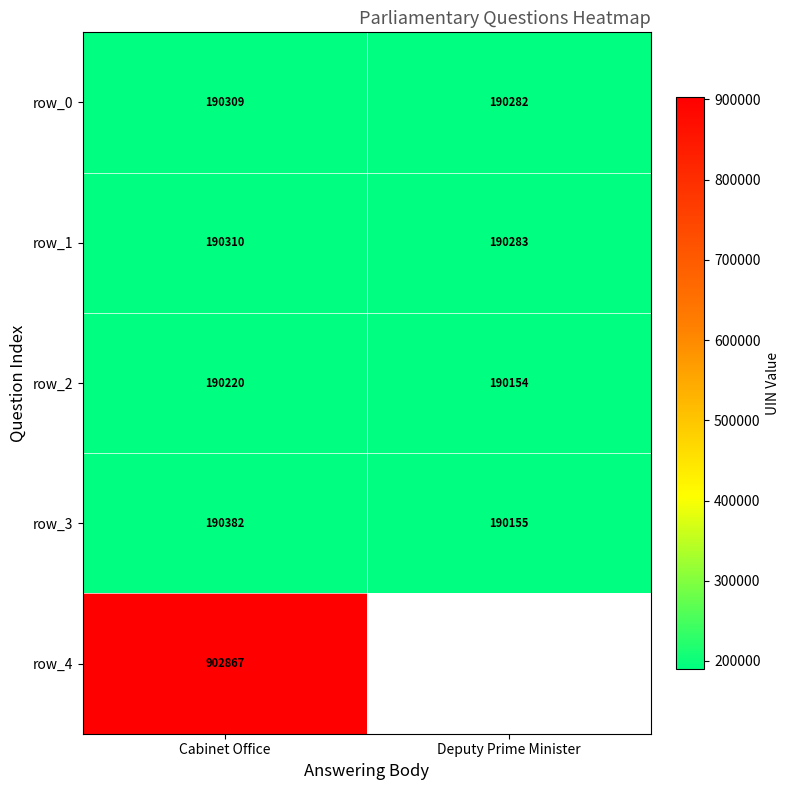

What is the sum of all row_3 values?

380537